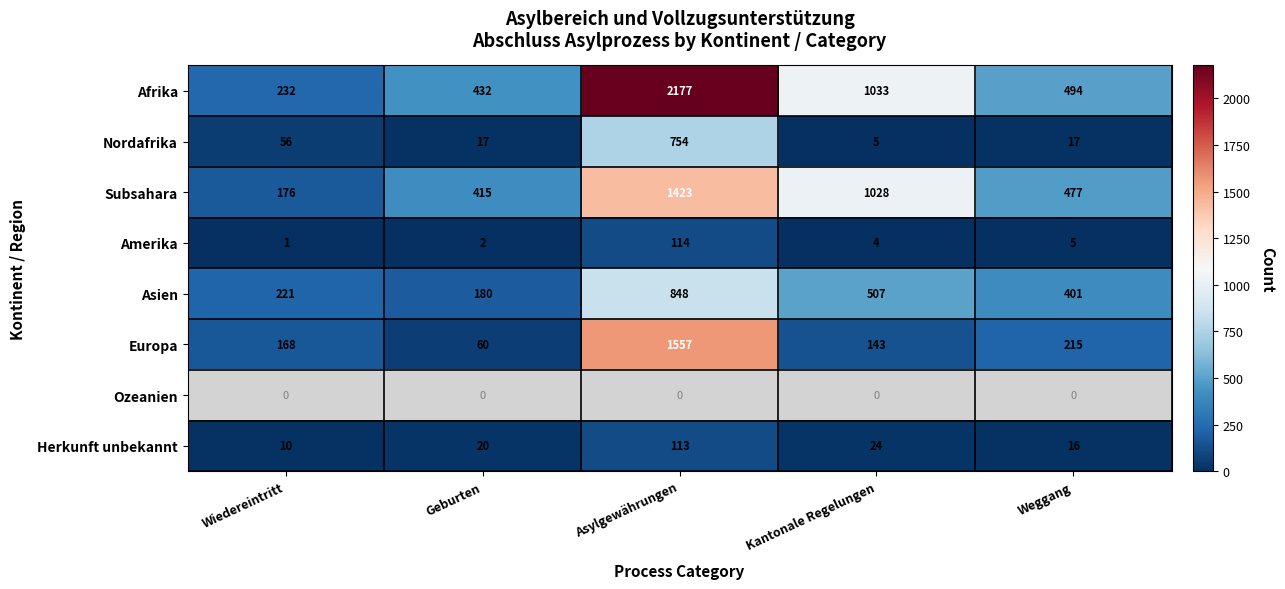

Count the number of categories in the chart.

5